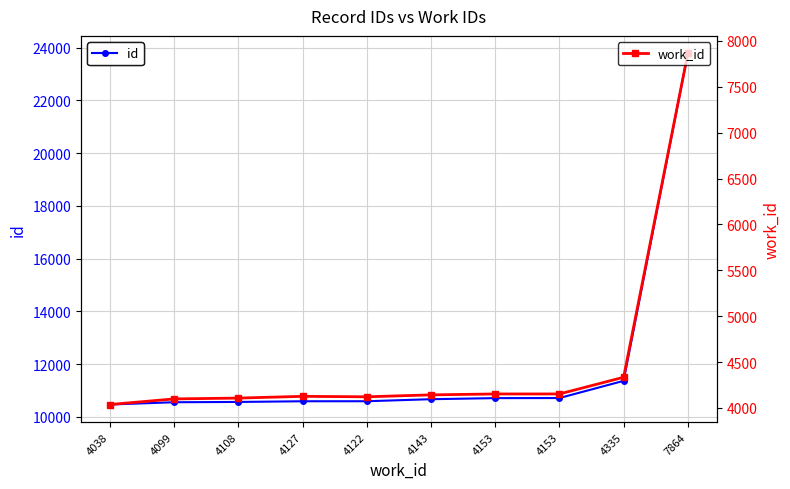

Is it true that work_id equals 2443 at 4127?

False